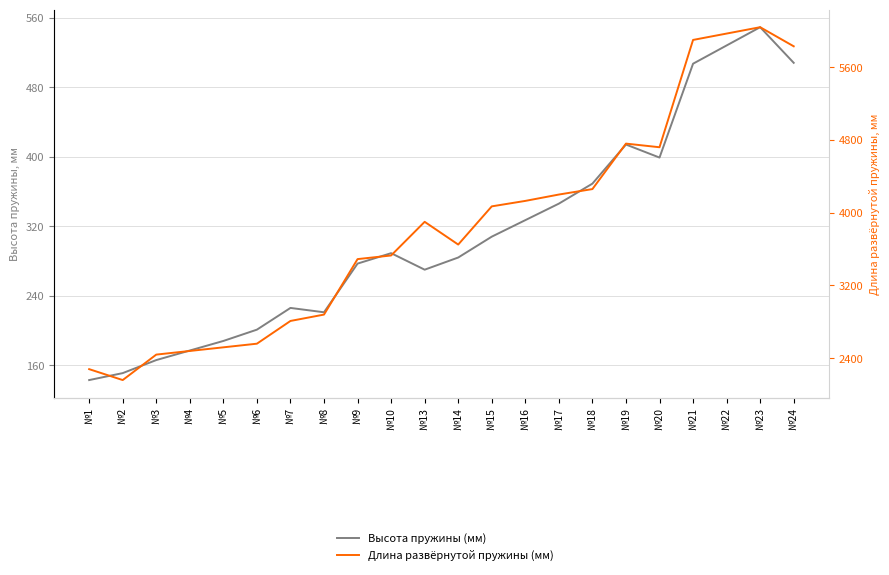

Is the value of Высота пружины (мм) at №24 greater than the value of Длина развёрнутой пружины (мм) at №7?

No